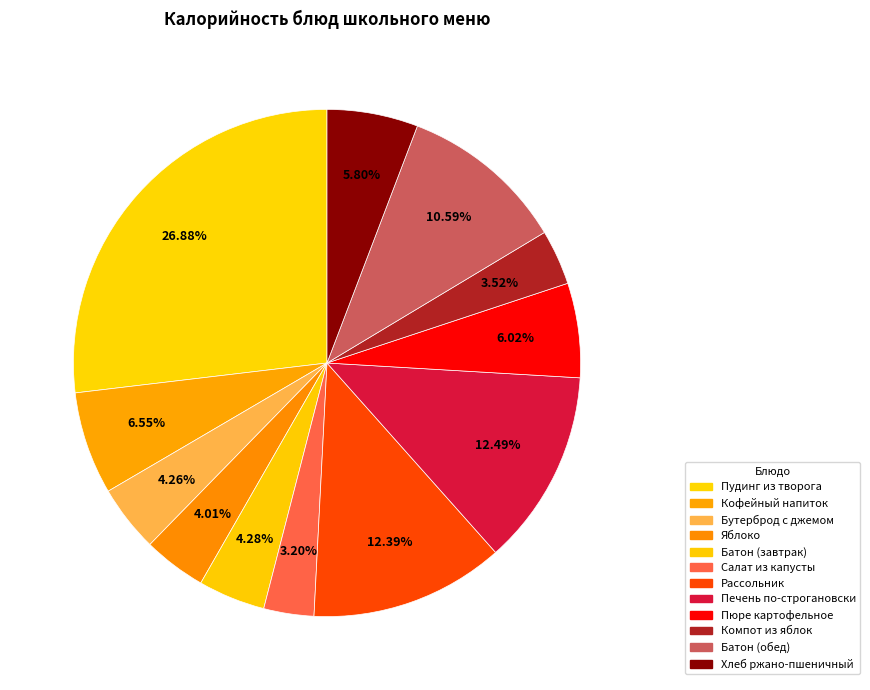

Do Рассольник and Пюре картофельное together represent more than half of the pie?

No